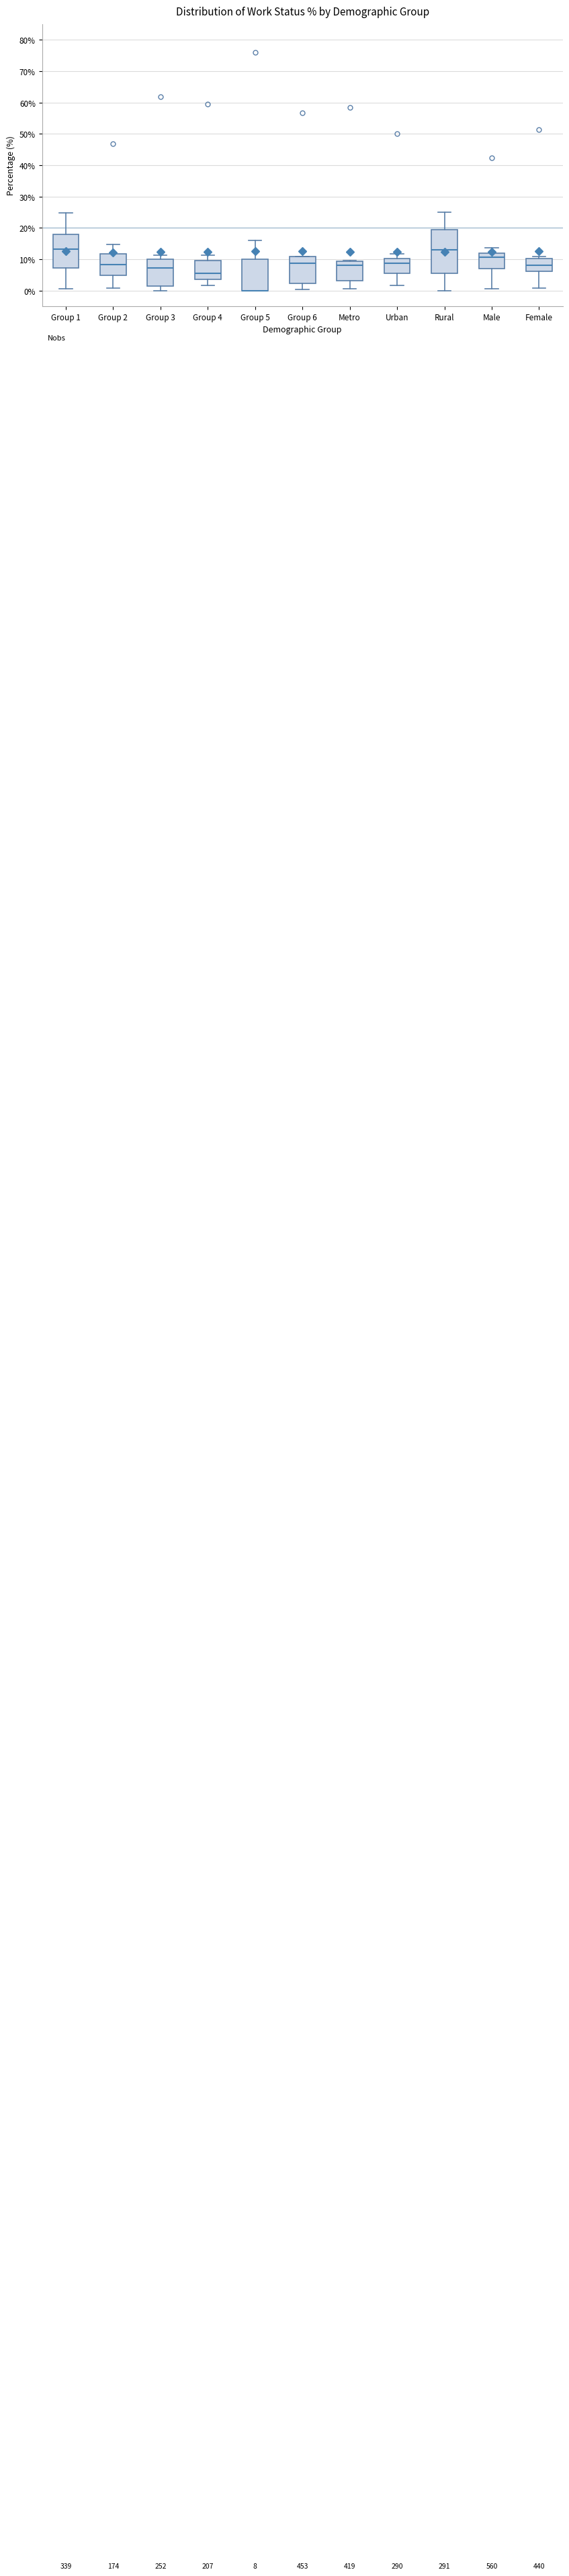

Which box is the tallest, from its lower edge to its upper edge?

Rural